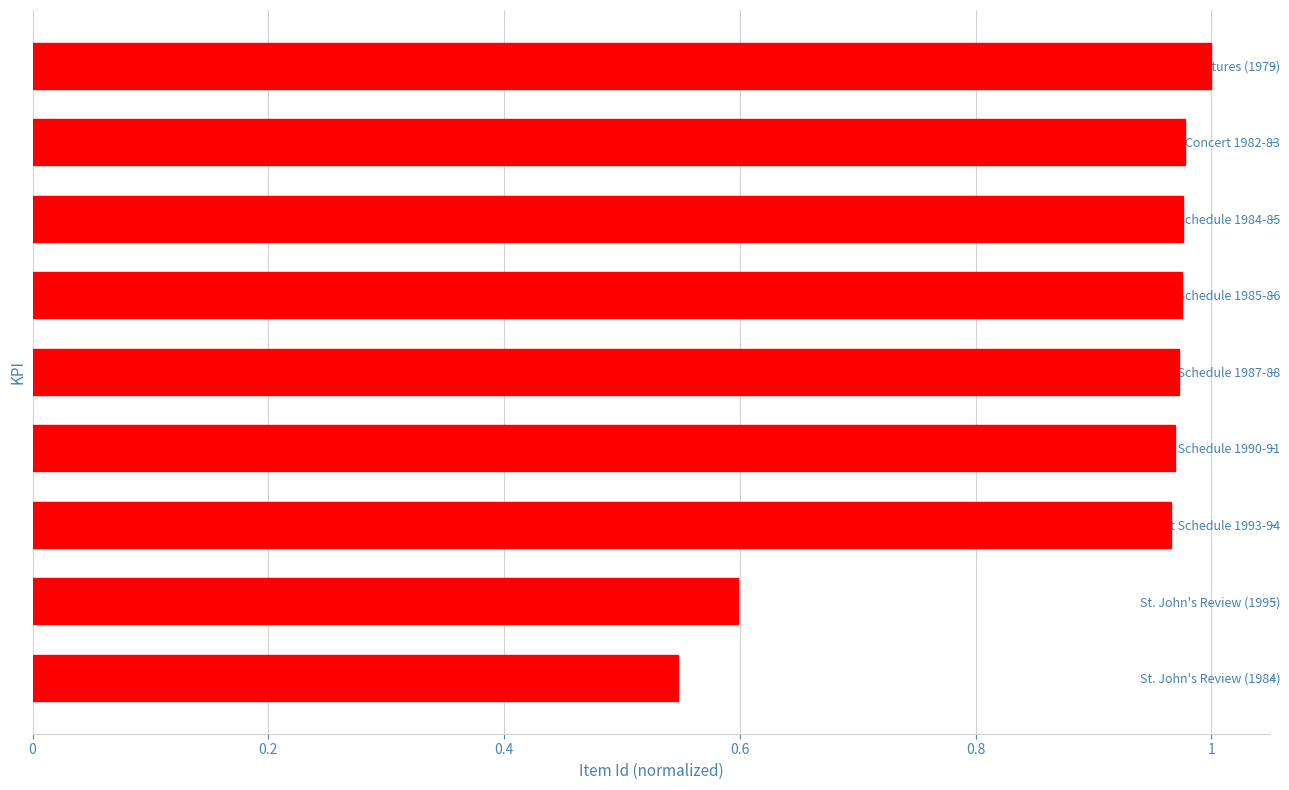

What position from the top is Lecture/Concert Schedule 1984-85?

3